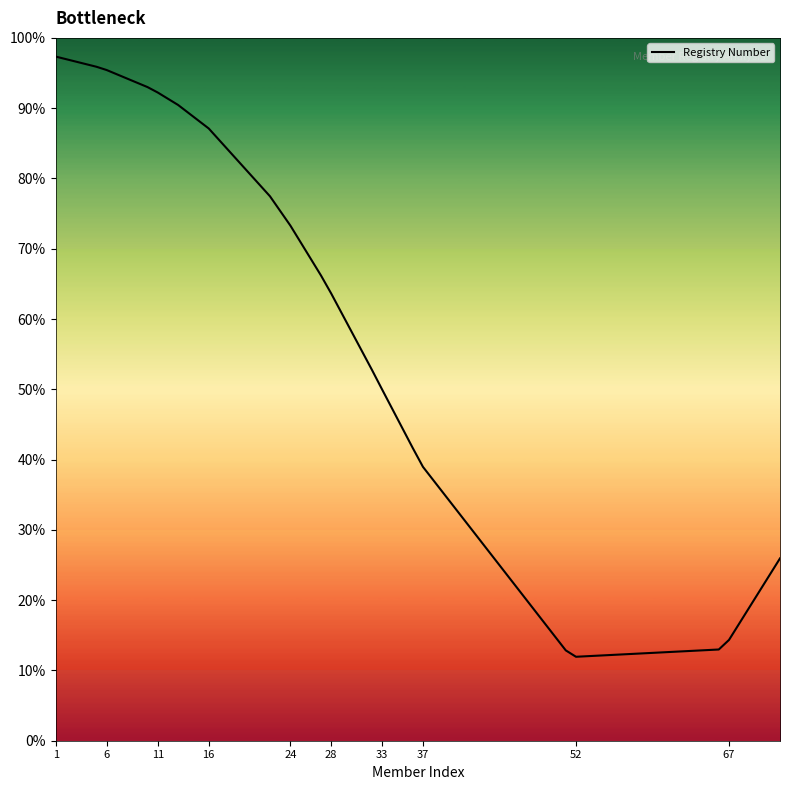

What is the minimum value shown in the chart?

11.9